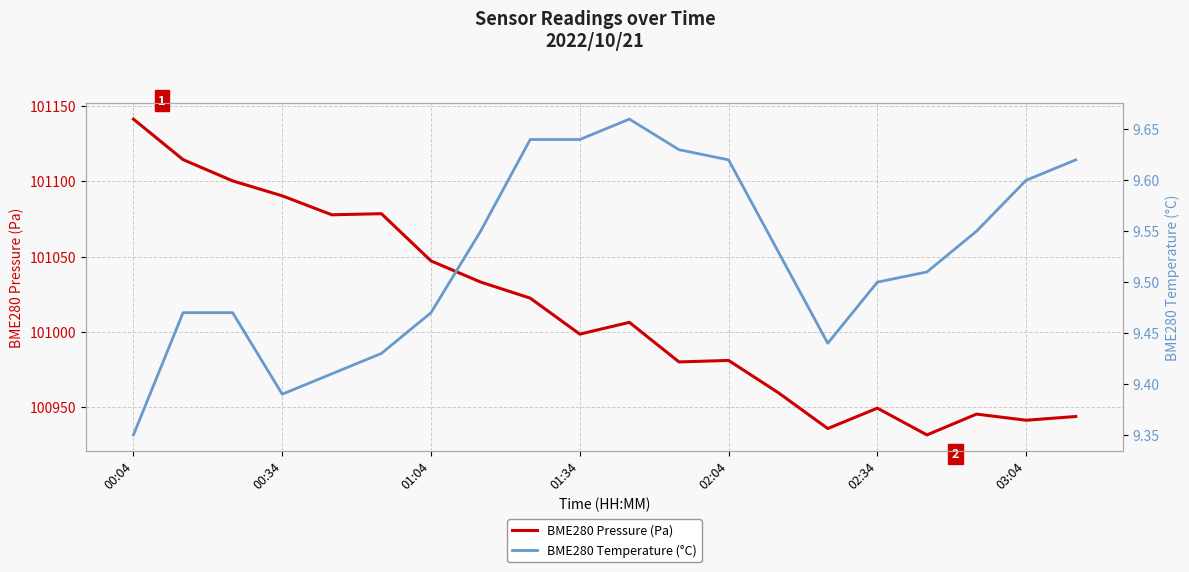

The value of BME280 Pressure (Pa) at 01:04 is 160317.7. True or false?

False